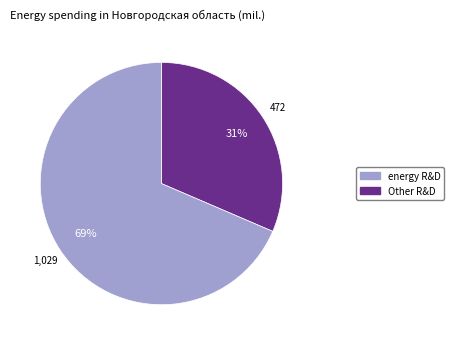

How many slices are in this pie chart?

2